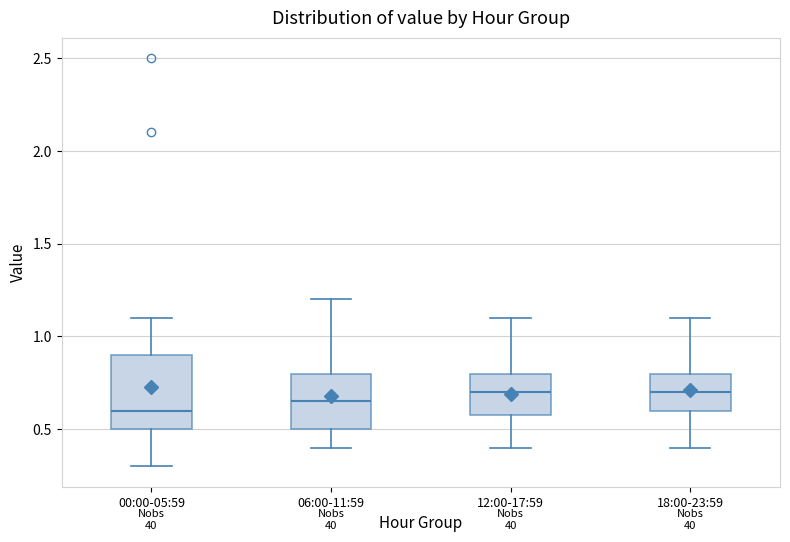

Reading left to right, read every box against the y-axis: the position of its median line, the range the box covers, and the ends of its whiskers. The values are not printed on the chart, so give them approximately, as read against the axis.

00:00-05:59: median 0.60, box 0.50 to 0.90, whiskers 0.30 to 1.10
06:00-11:59: median 0.65, box 0.50 to 0.80, whiskers 0.40 to 1.20
12:00-17:59: median 0.70, box 0.60 to 0.80, whiskers 0.40 to 1.10
18:00-23:59: median 0.70, box 0.60 to 0.80, whiskers 0.40 to 1.10